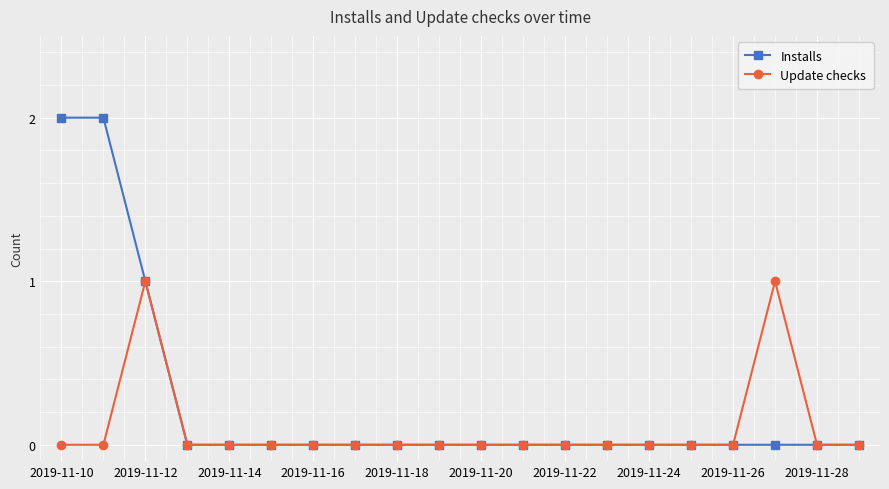

Count the Installs values in the range 0 to 1.

18